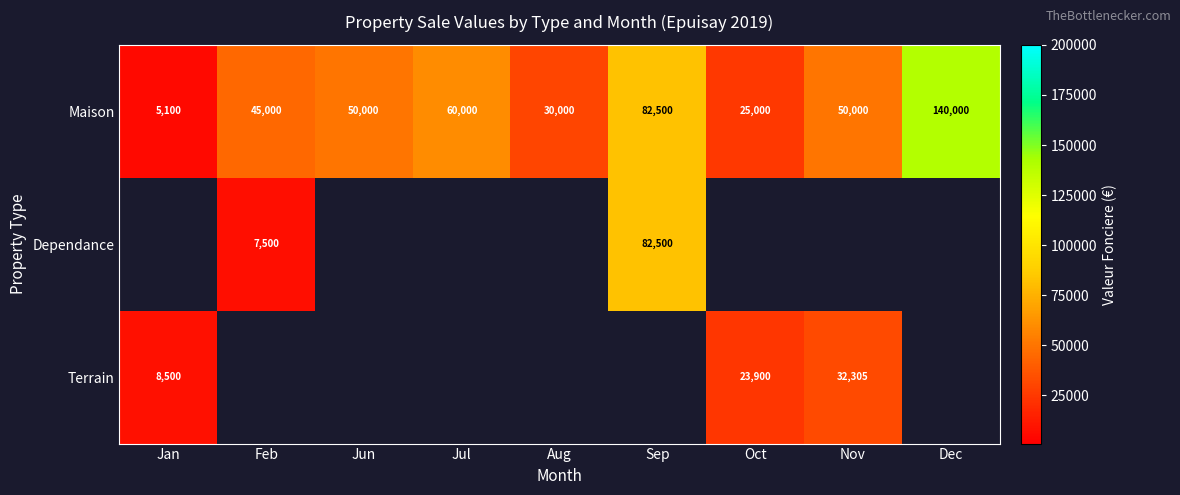

What is the difference between the Maison values at Nov and Sep?

32500